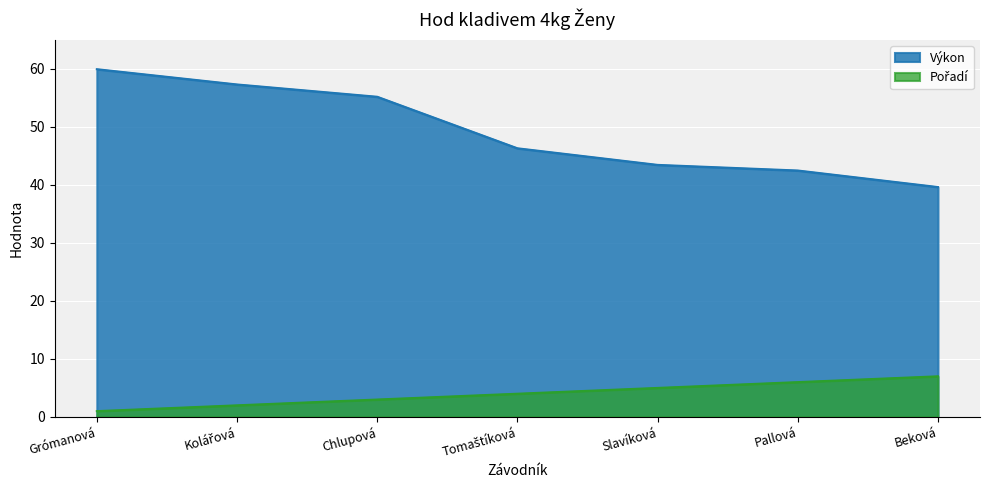

How many data points in Pořadí are less than 4?

3